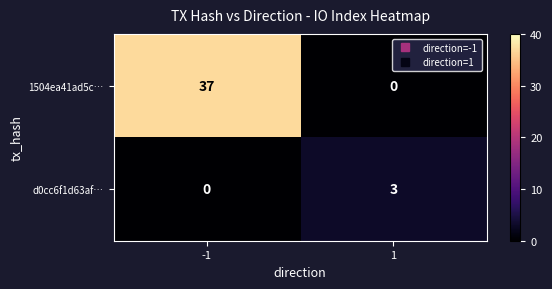

How many data points does each series have?

2